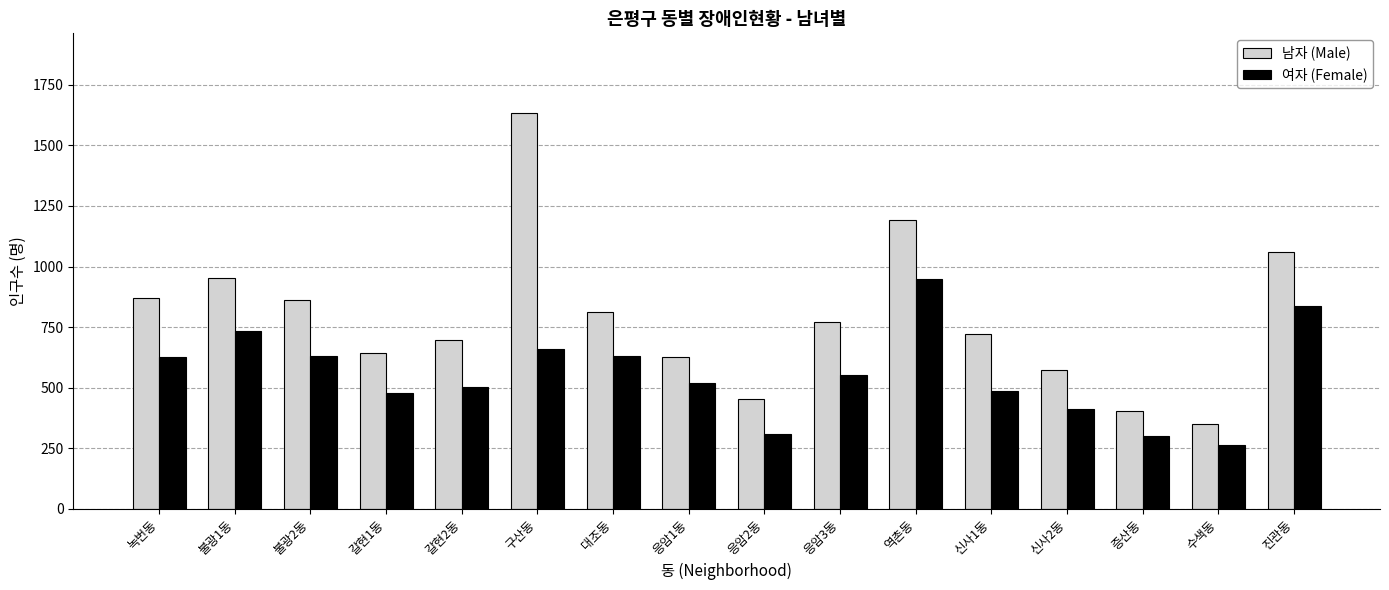

What is the difference between the maximum and second lowest values in the 여자 (Female) series?

647